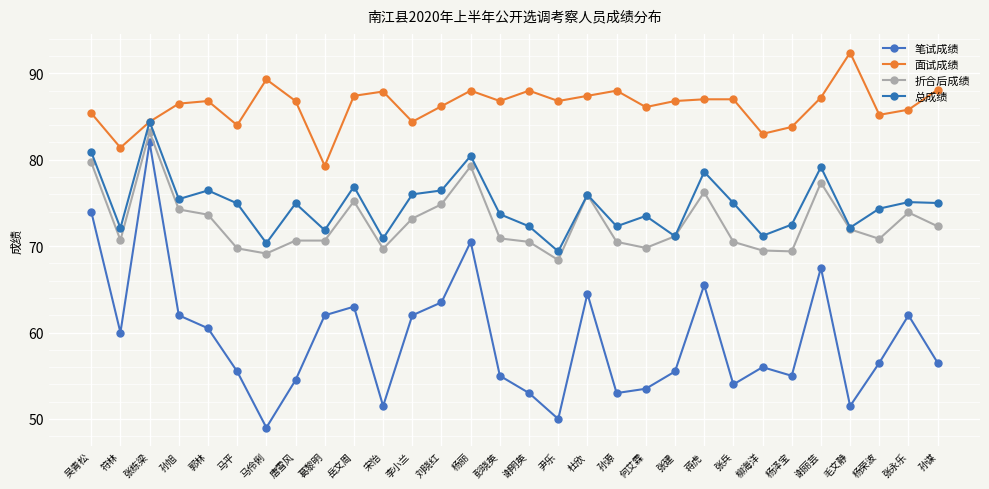

True or false: 总成绩 and 折合后成绩 intersect in this chart.

False